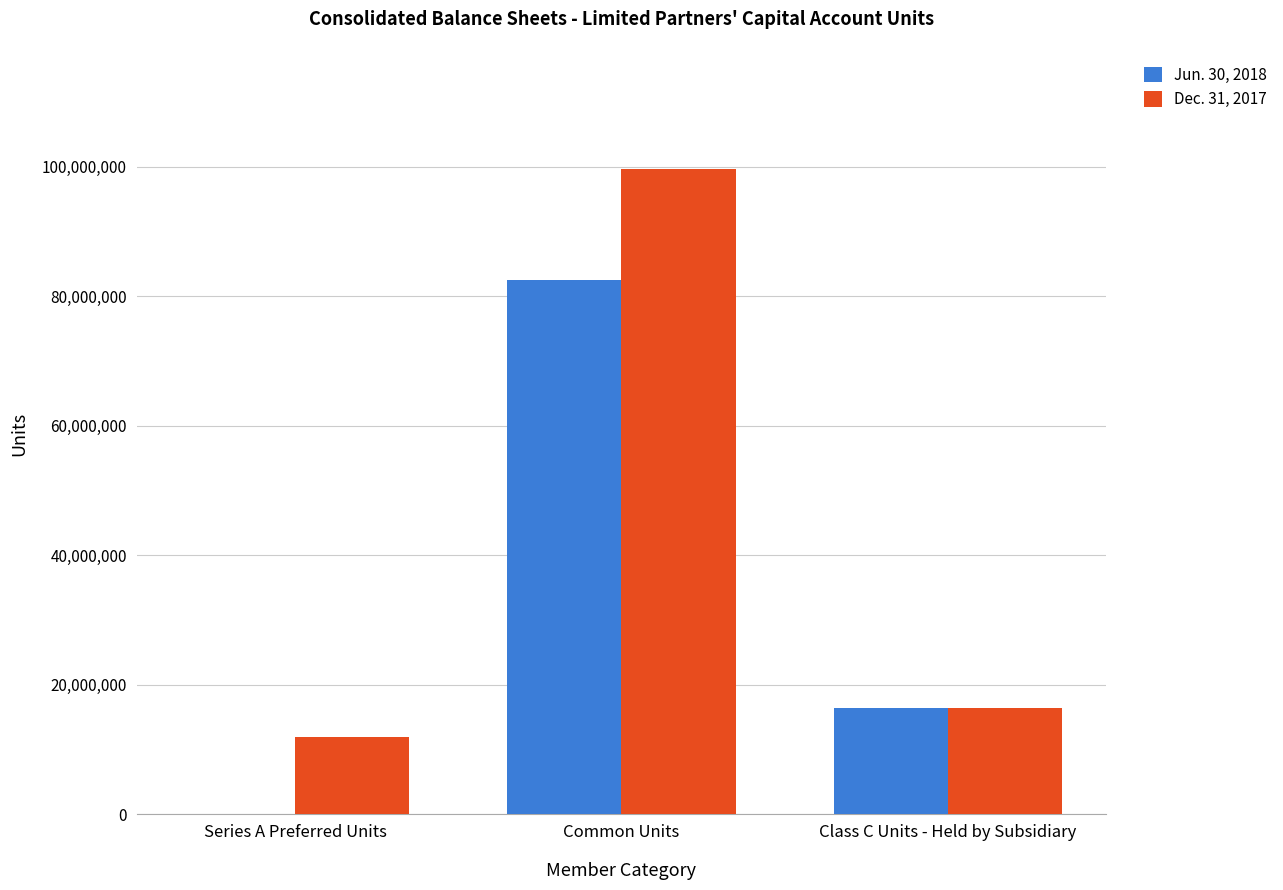

What is the total value across all series at Common Units?

182166848